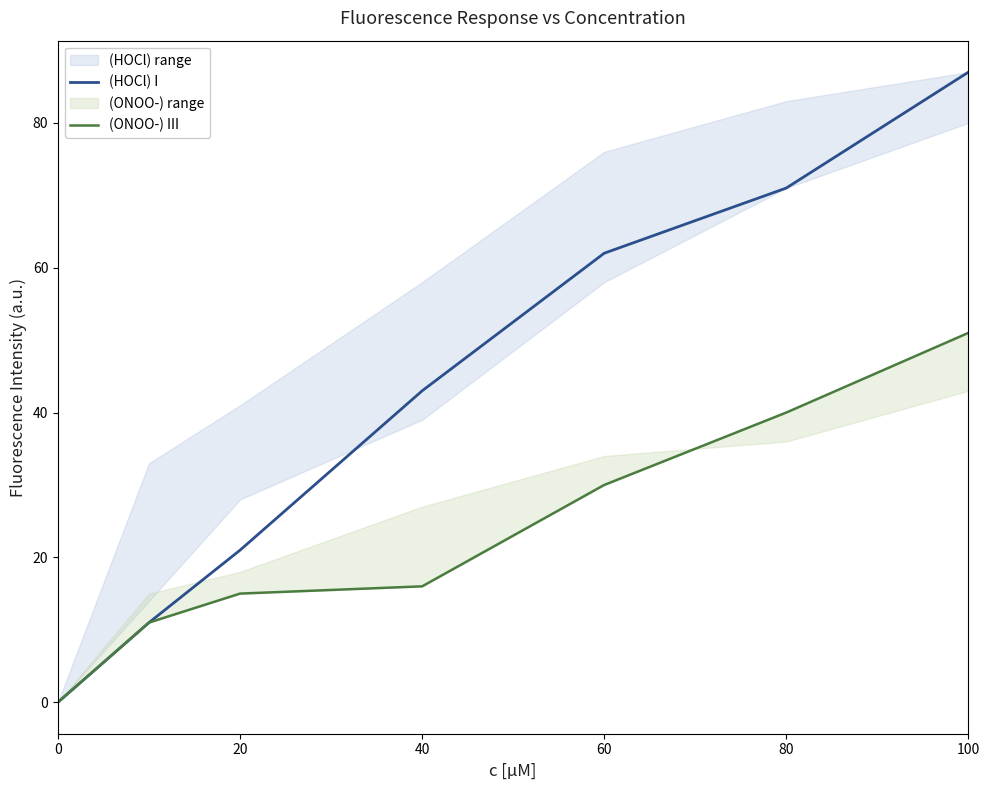

Rank the series by their maximum value, from lowest to highest.

(ONOO-) III, (HOCl) I